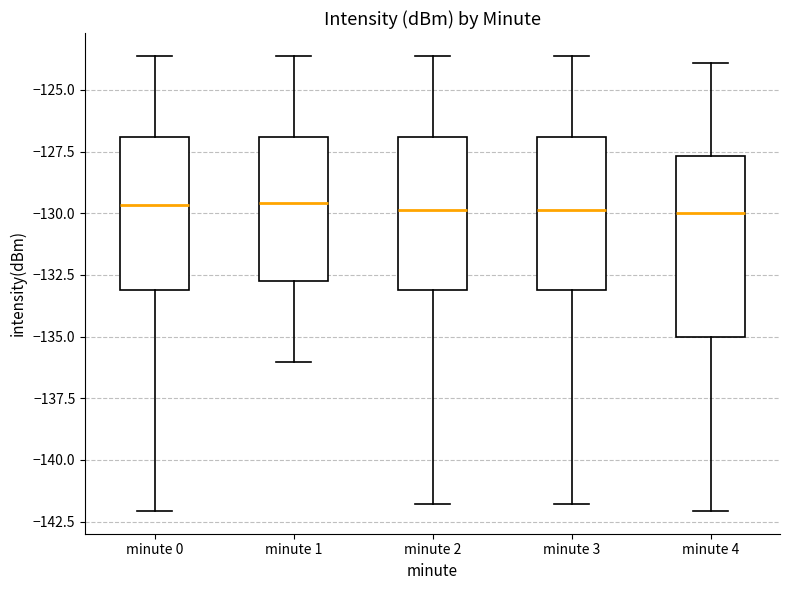

Reading left to right, transcribe this box plot: for each box, give where its median line is, the range the box spans, and where its two whiskers end, as read against the y-axis. The values are not printed on the chart, so give them approximately, as read against the axis.

minute 0: median -129.5, box -133.0 to -127.0, whiskers -142.0 to -123.5
minute 1: median -129.5, box -133.0 to -127.0, whiskers -136.0 to -123.5
minute 2: median -130.0, box -133.0 to -127.0, whiskers -142.0 to -123.5
minute 3: median -130.0, box -133.0 to -127.0, whiskers -142.0 to -123.5
minute 4: median -130.0, box -135.0 to -127.5, whiskers -142.0 to -124.0